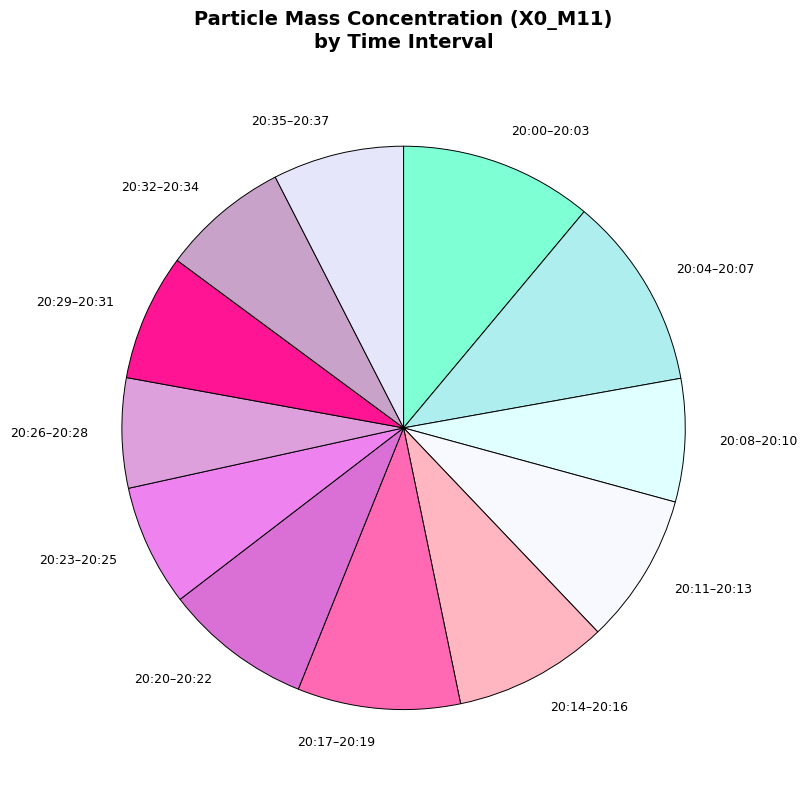

Which slice is the smallest?

20:26–20:28